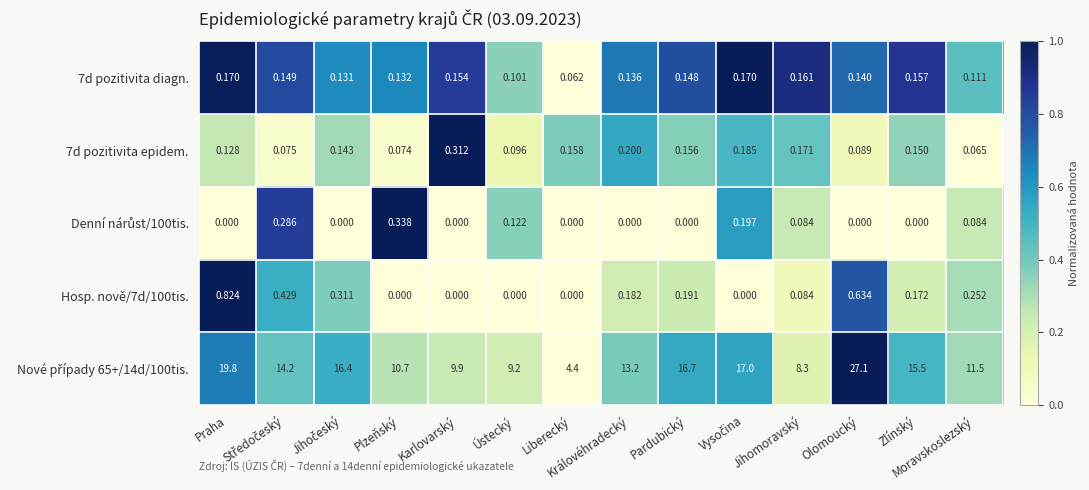

Which has a higher value, Liberecký or Zlínský?

Zlínský